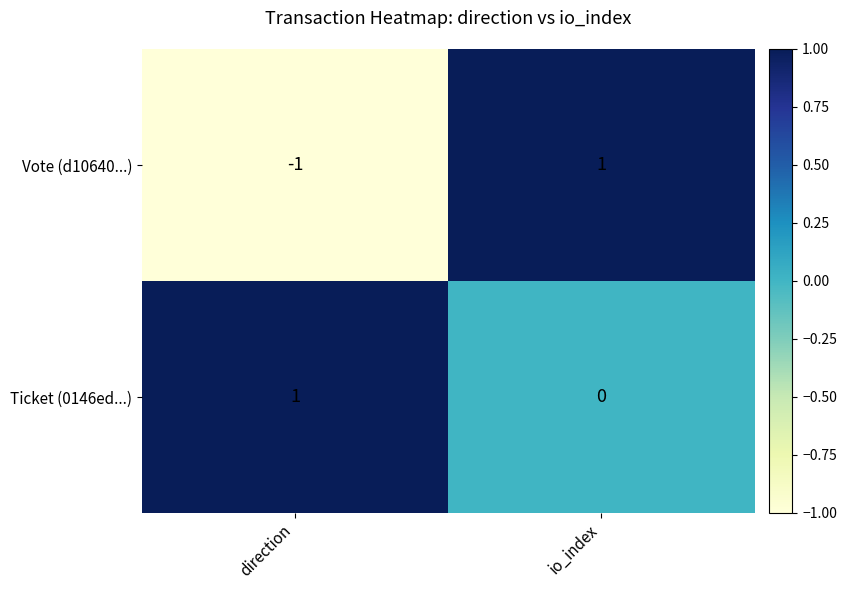

How many distinct data groups are displayed?

2